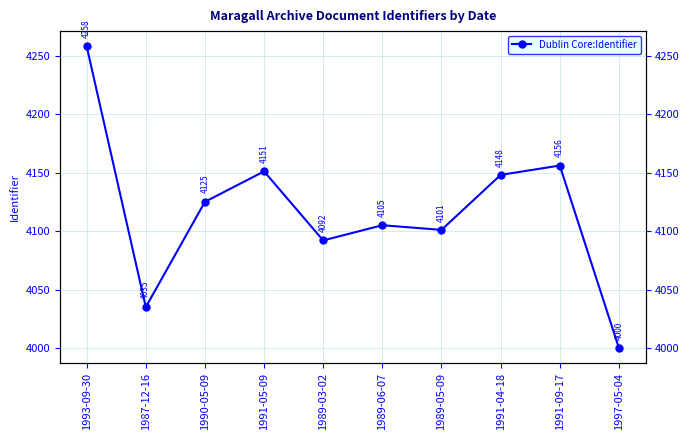

What is the label of the 6th point from the right?

1989-03-02